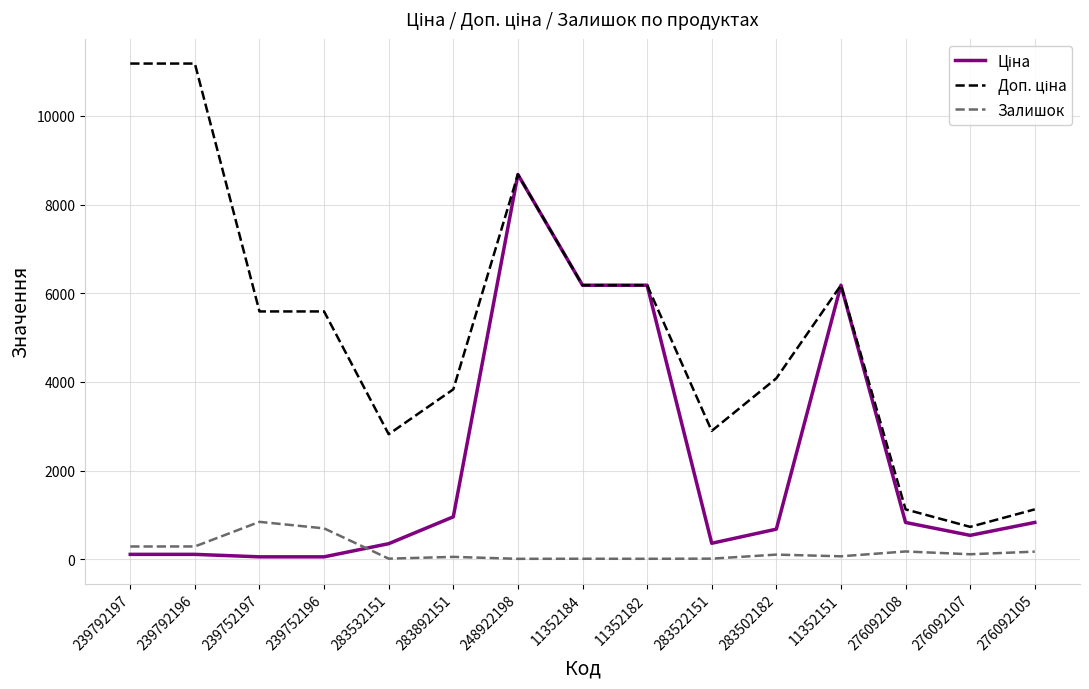

What is the greatest value displayed?

11182.0